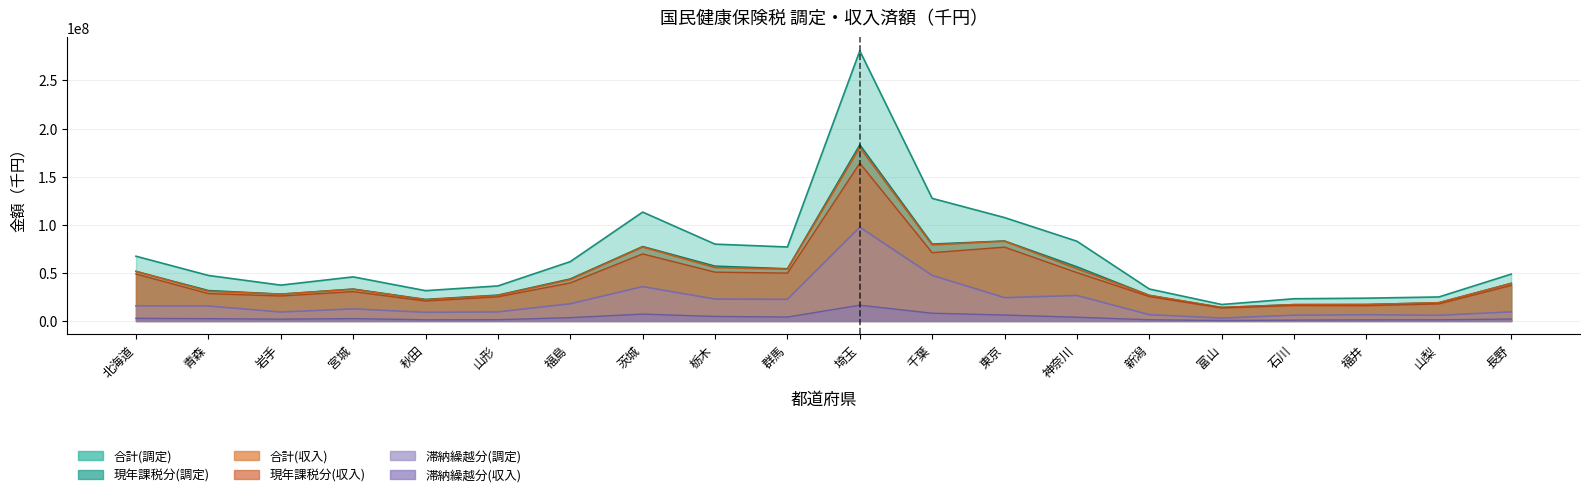

At 長野, list the series in order from smallest to largest.

滞納繰越分(収入), 滞納繰越分(調定), 現年課税分(収入), 合計(収入), 現年課税分(調定), 合計(調定)